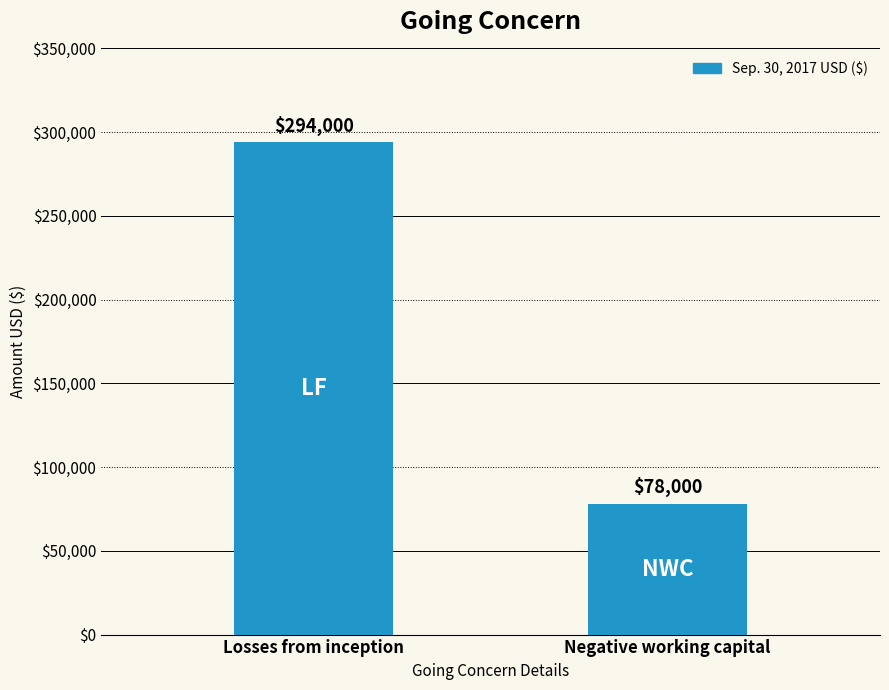

What is the difference between the maximum and minimum values?

216000